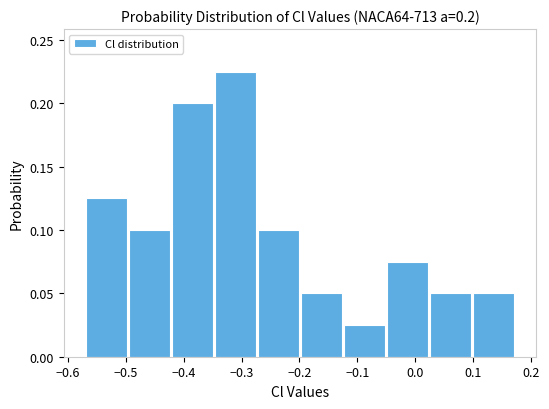

Over which range of the x-axis is the bar tallest?

-0.35 to -0.27